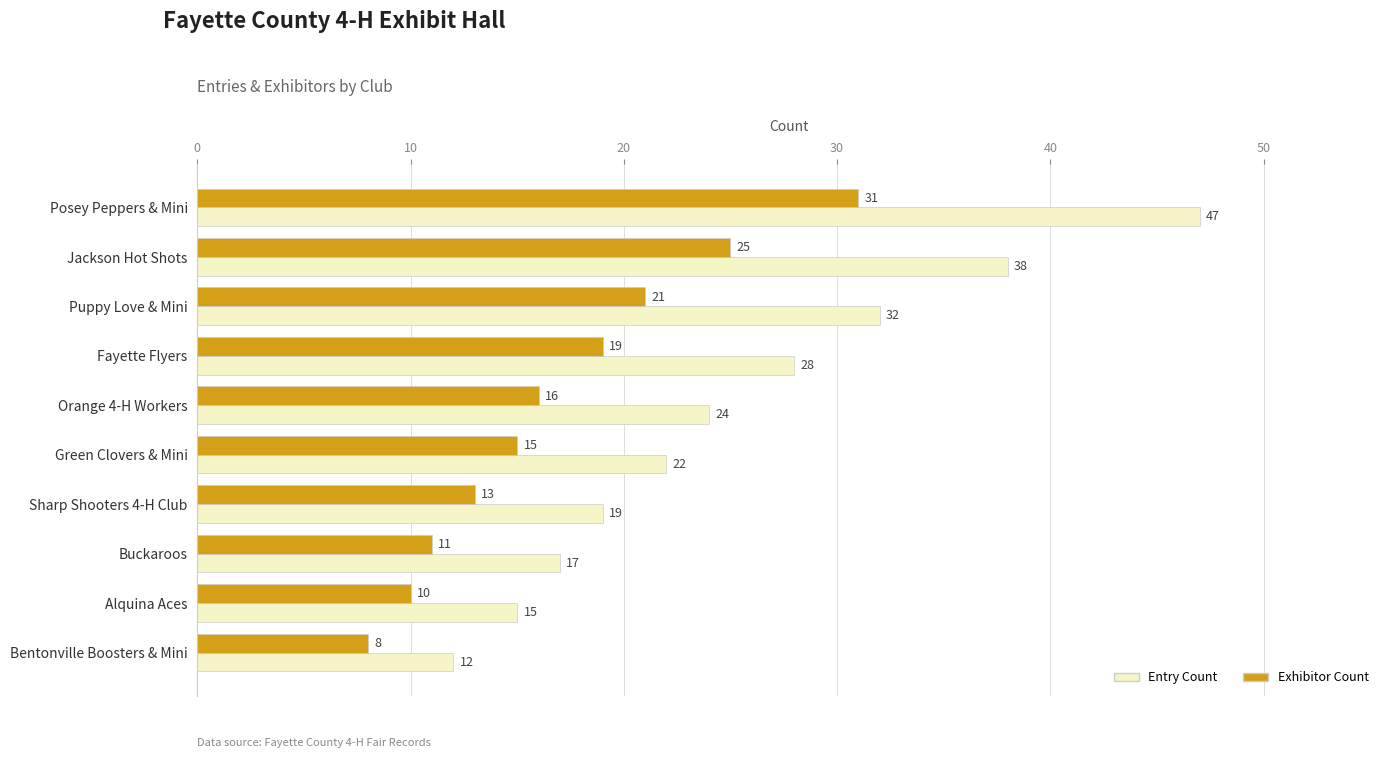

What is the average value of the Entry Count series?

25